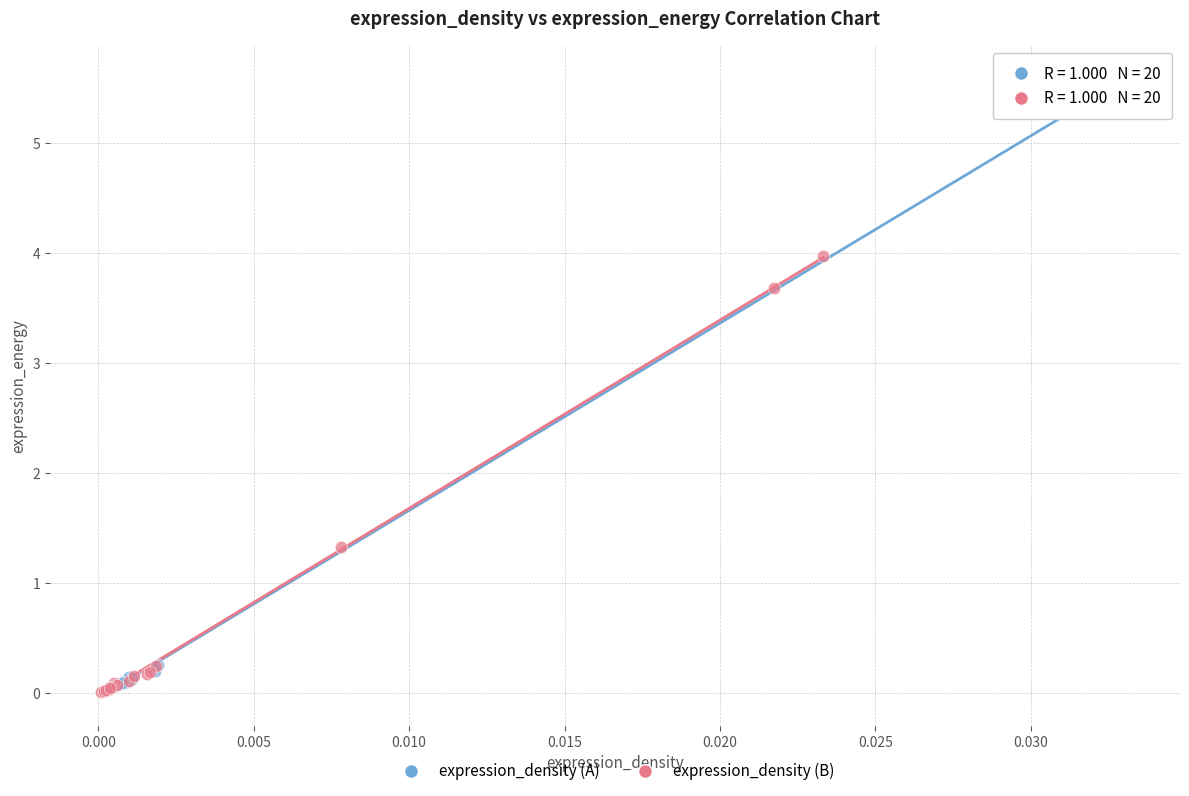

Which series contains the highest Y value?

expression_density (A)